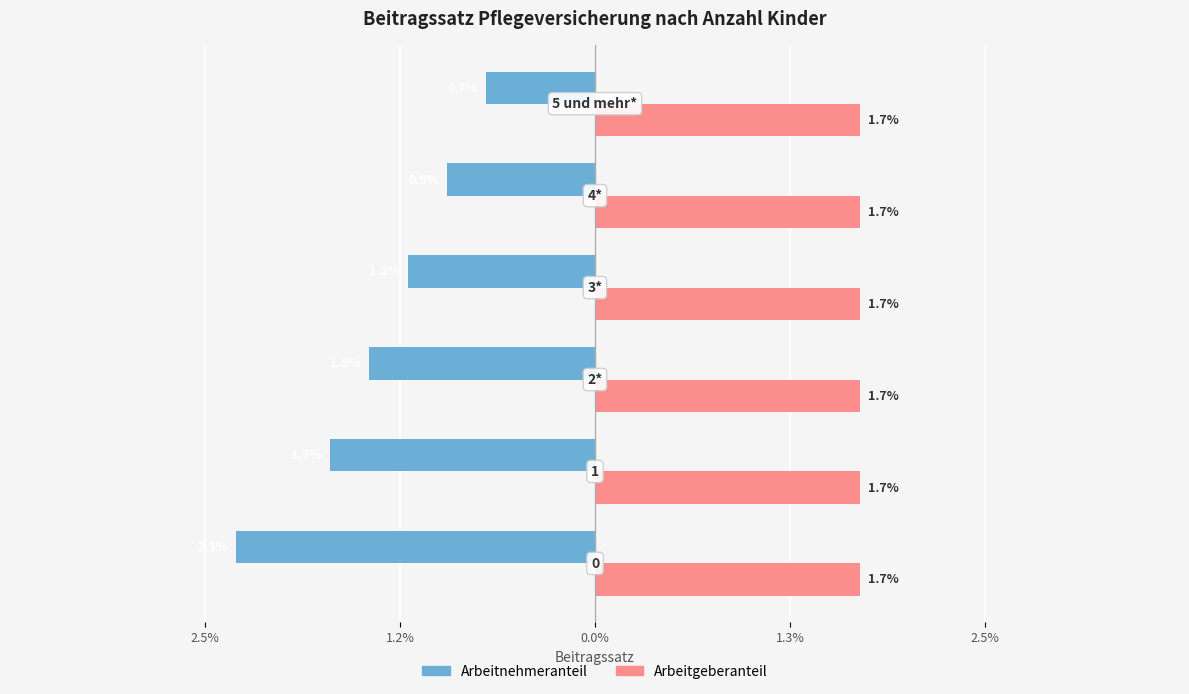

What are all the series names shown in the legend?

Arbeitnehmeranteil, Arbeitgeberanteil